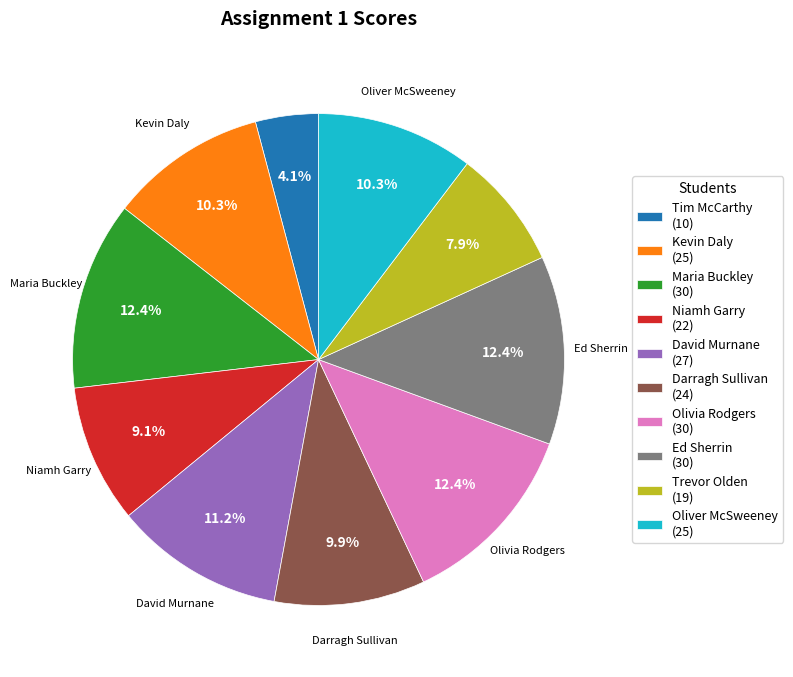

Does any single category account for the majority?

No